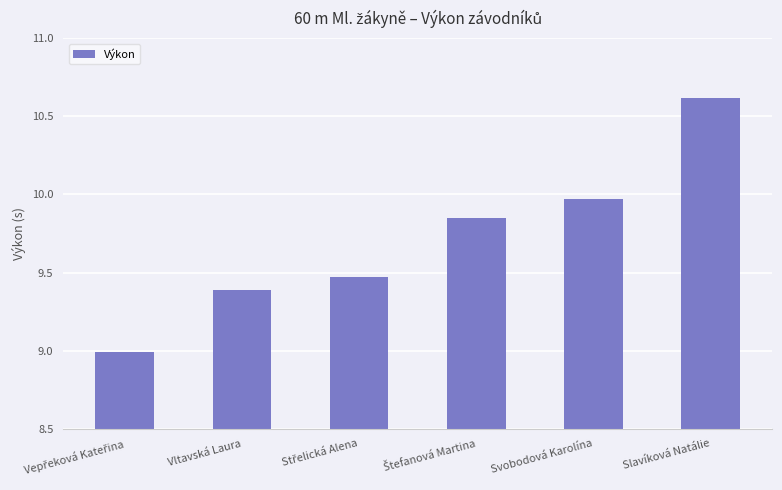

What is the smallest value displayed?

9.0